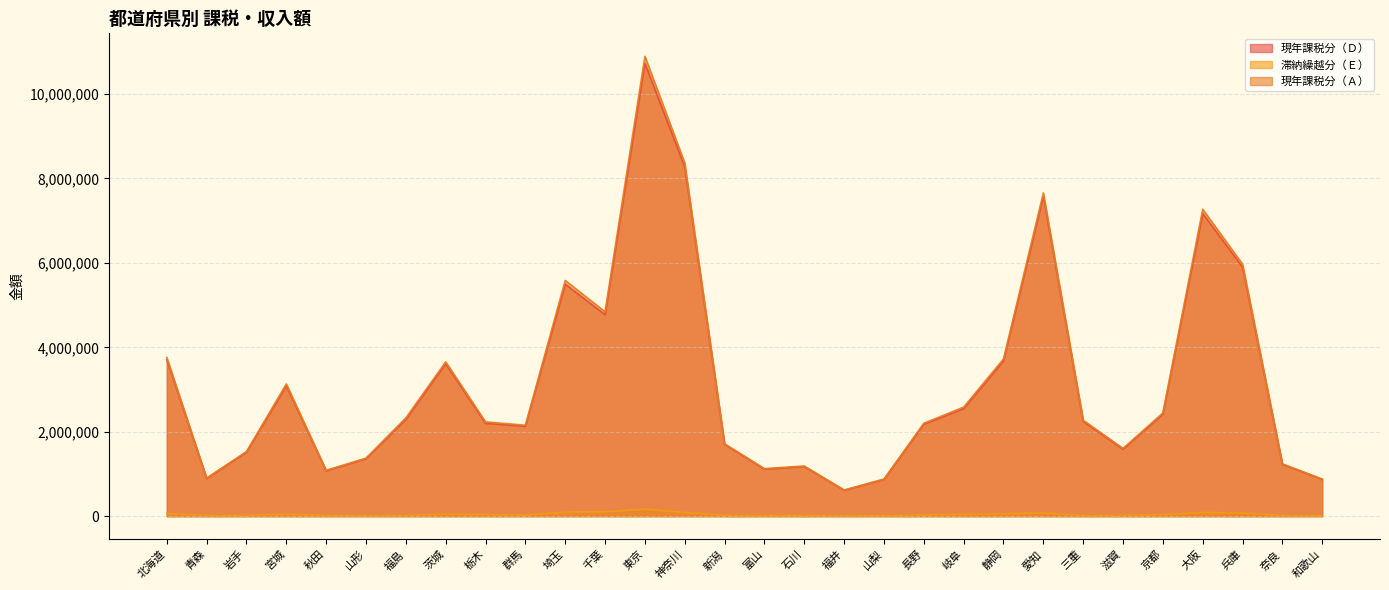

Which series has the largest total across all categories?

現年課税分（Ａ）